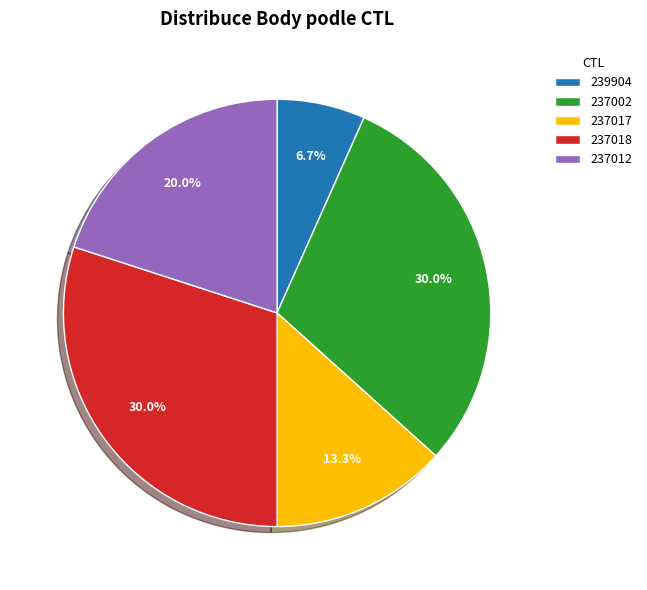

Which category has the smallest portion of the pie?

239904